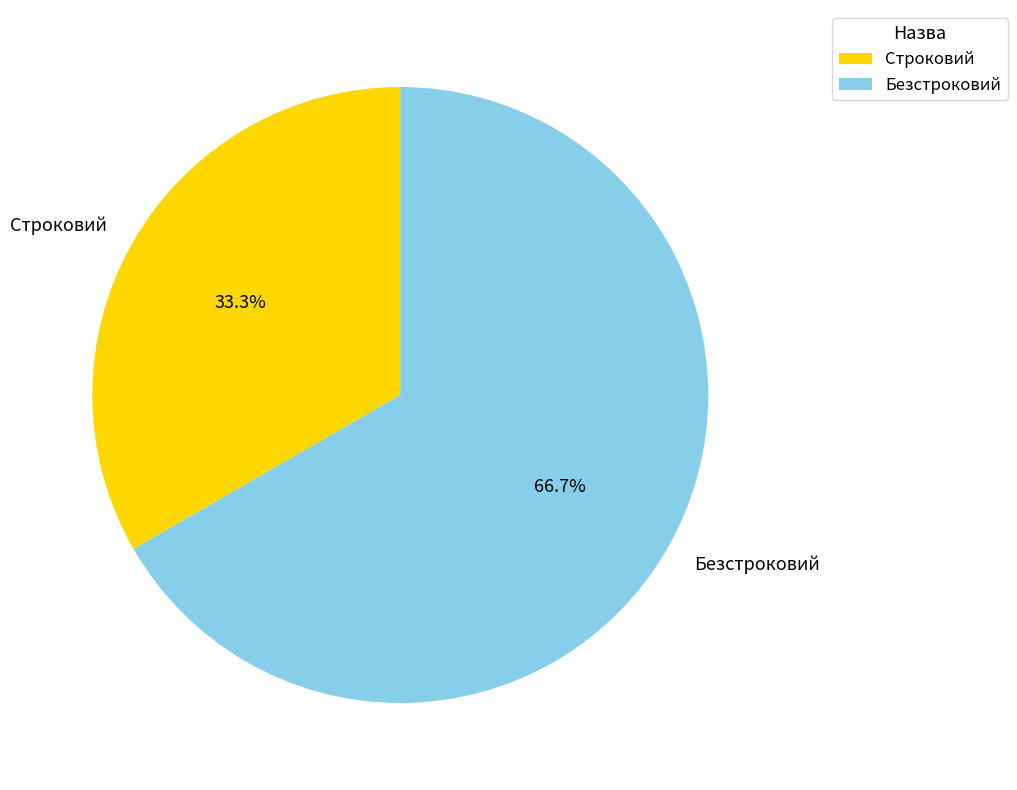

Rank the categories by value from lowest to highest.

Строковий, Безстроковий